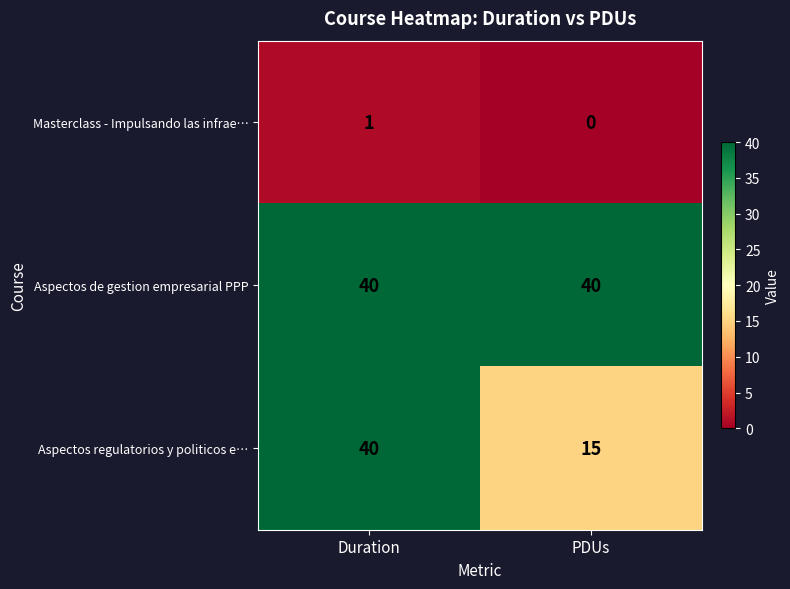

What is the difference between the highest and lowest values at PDUs?

40